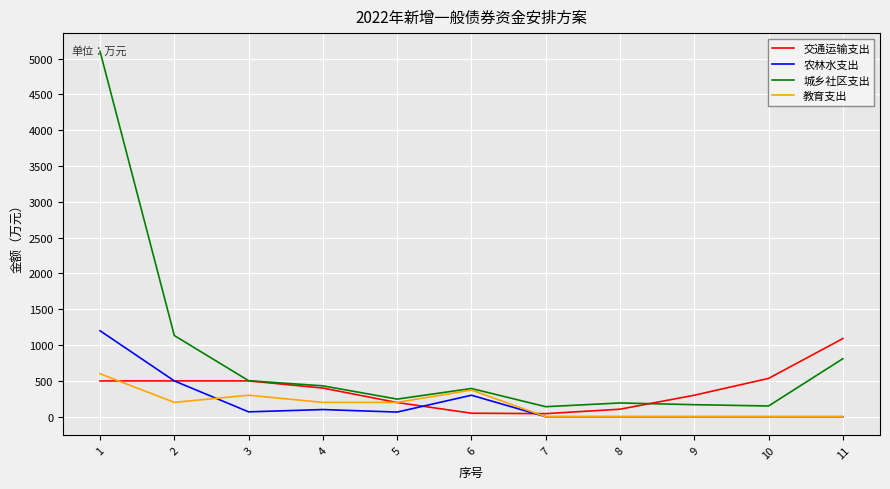

At 1, list the series in order from largest to smallest.

城乡社区支出, 农林水支出, 教育支出, 交通运输支出